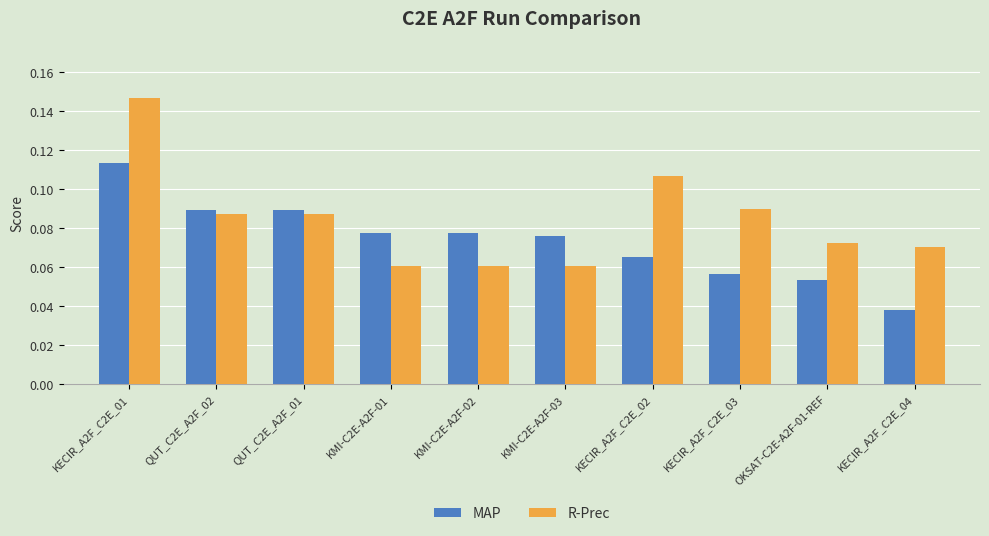

Does the chart contain any negative values?

No